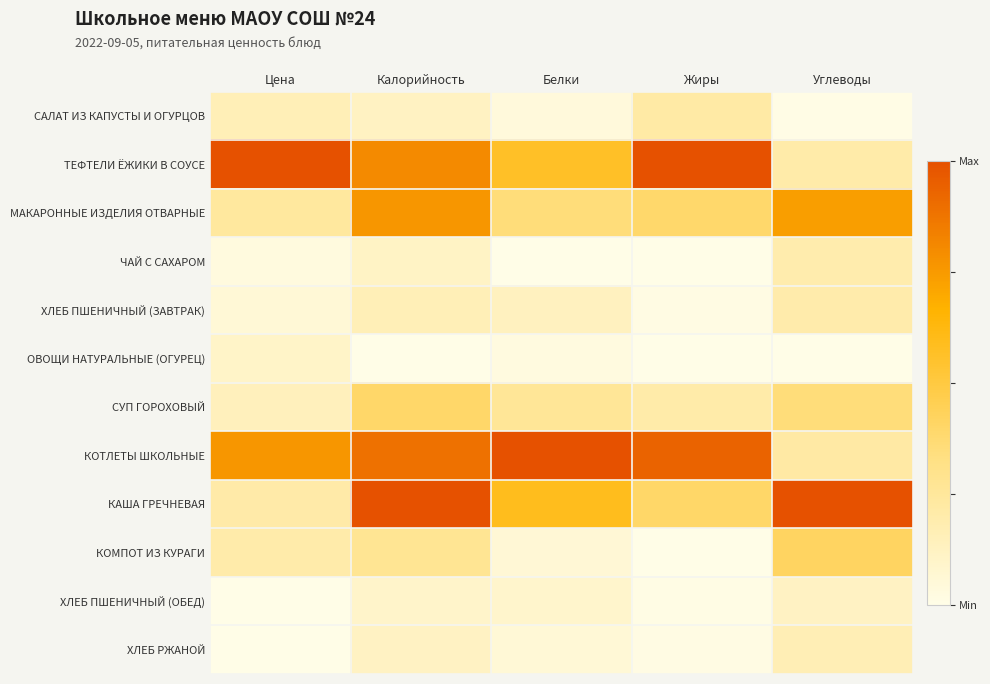

At which category is the sum across all series the highest?

Калорийность